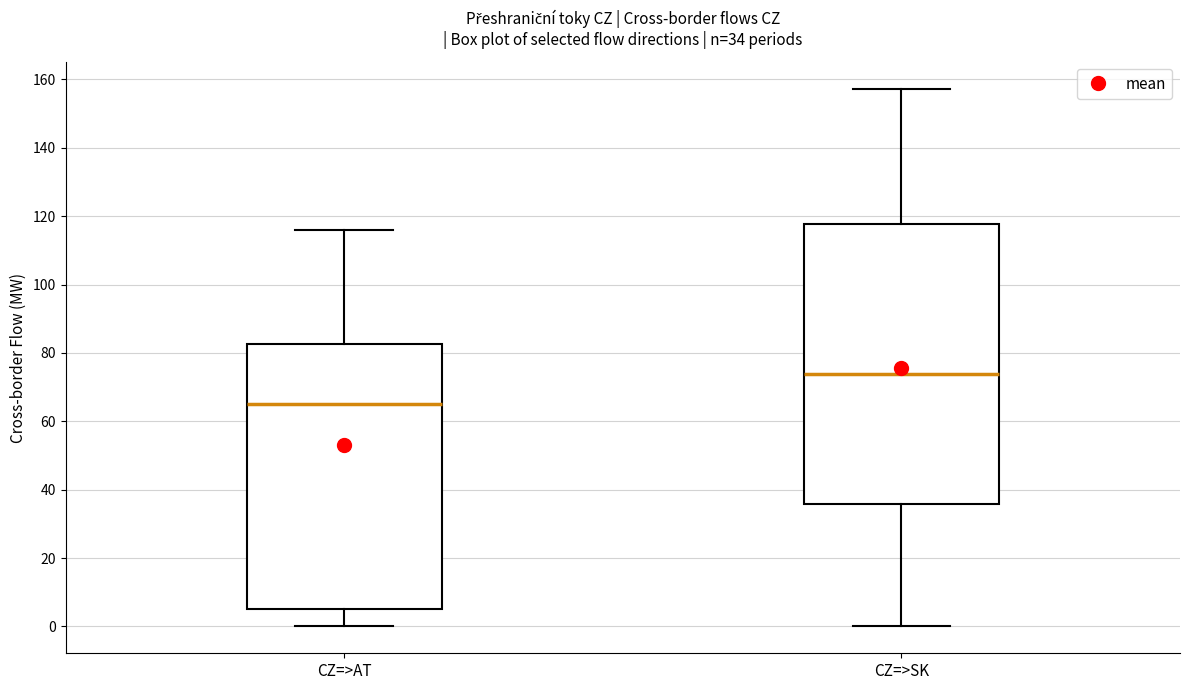

Comparing the boxes themselves (not the whiskers), which one is the tallest?

CZ=>SK